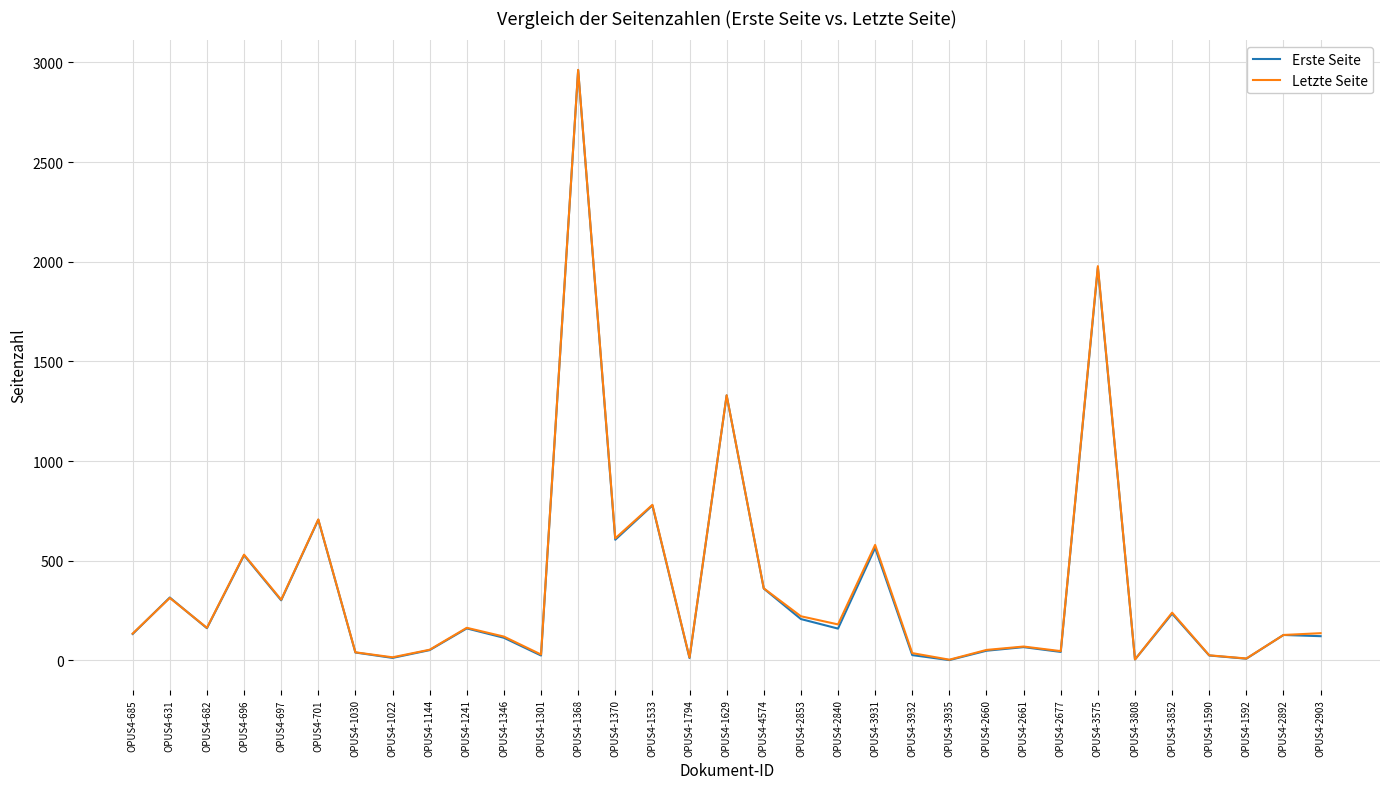

What is the maximum value for Letzte Seite?

2963